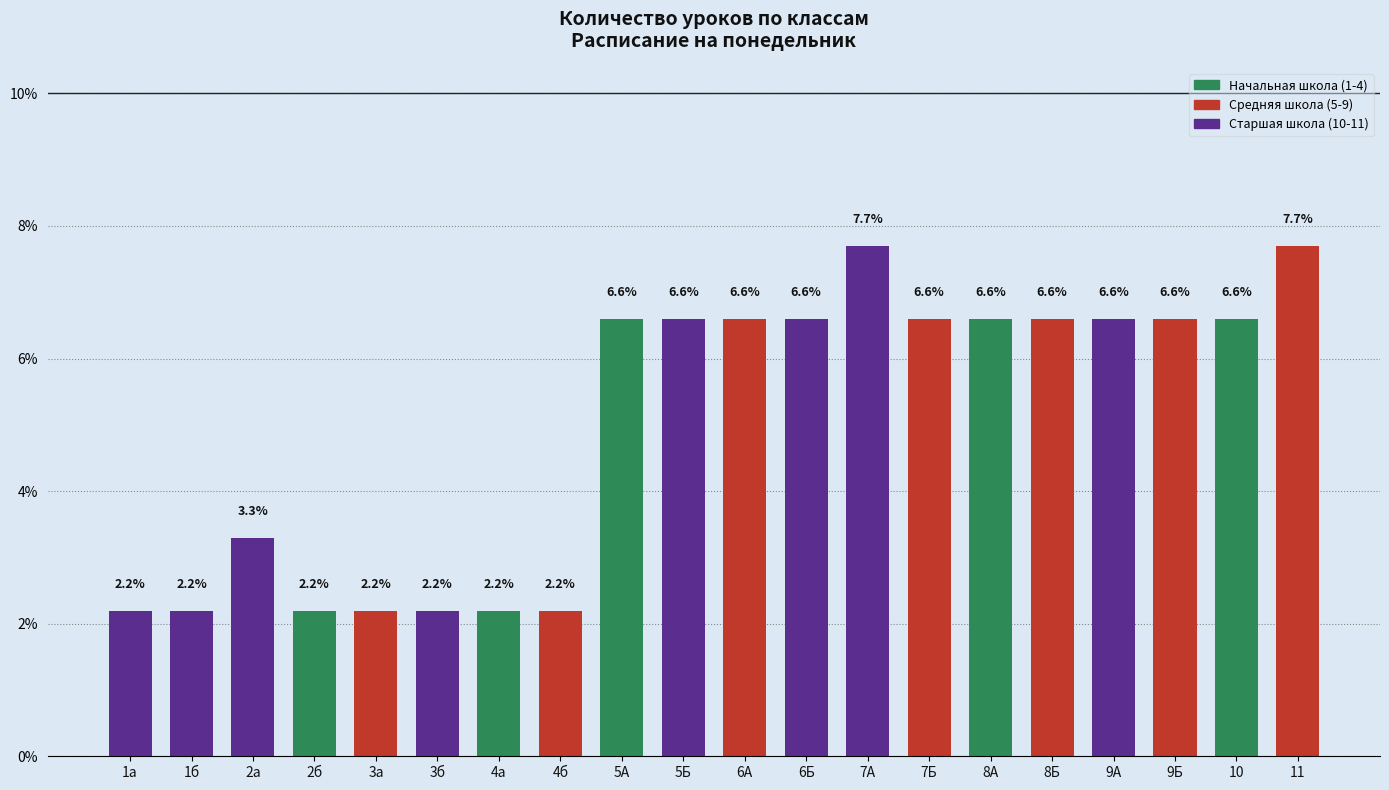

What is the maximum value shown in the chart?

7.7